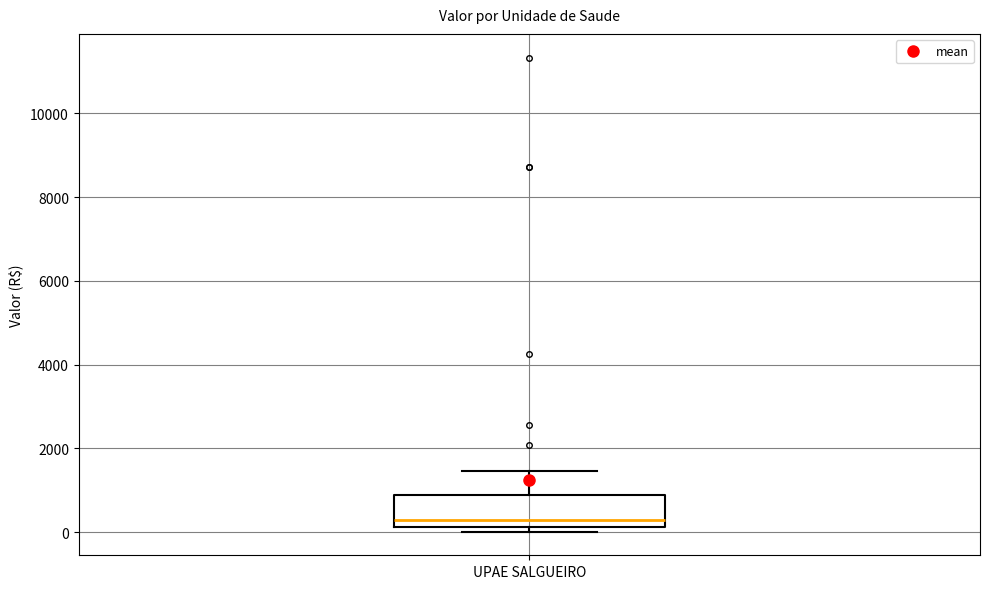

Read this box plot against the y-axis: the position of the median line, the range covered by the box, and the ends of both whiskers. The values are not printed on the chart, so give them approximately, as read against the axis.

median 200 (just above the box's lower edge), box 200 to 800, whiskers 0 to 1400